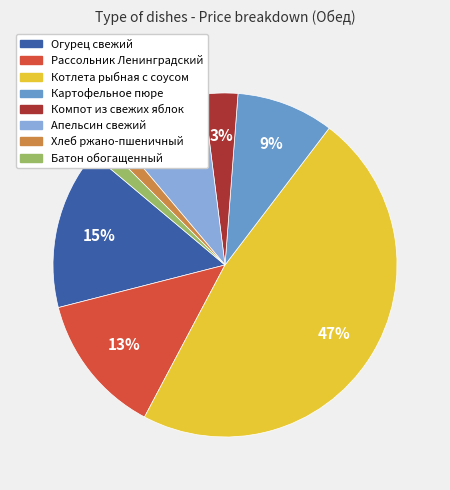

Which slice is the largest?

Котлета рыбная с соусом